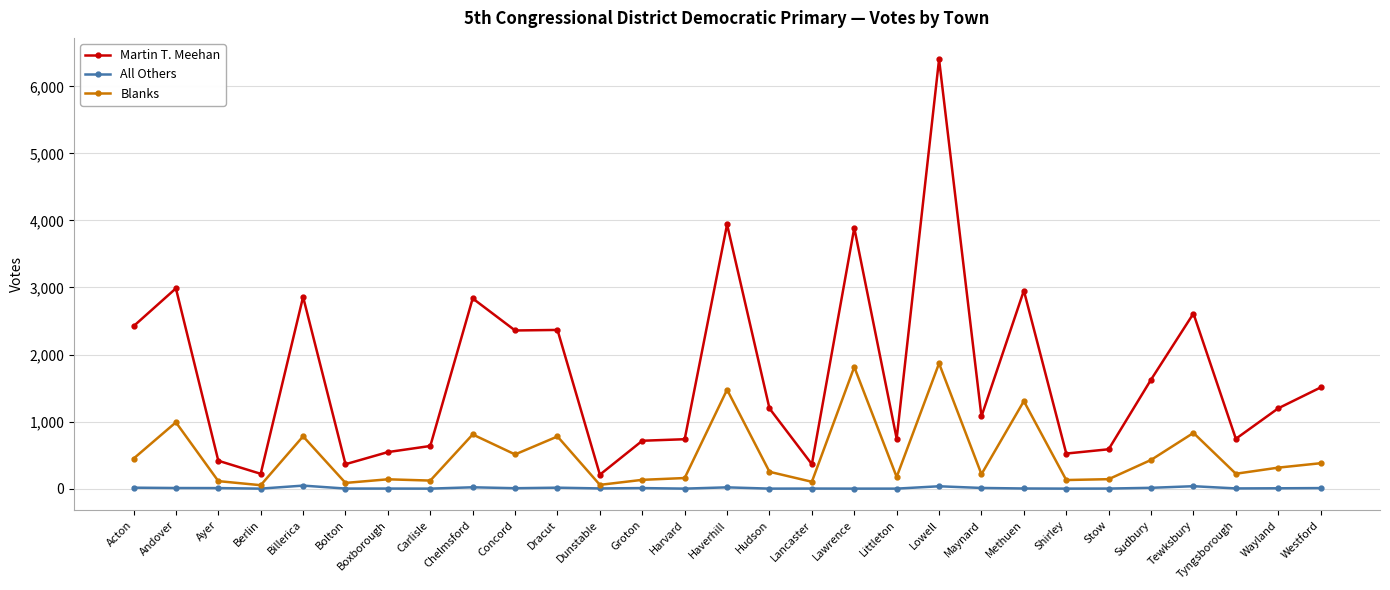

Where is the first local maximum for Martin T. Meehan?

Andover